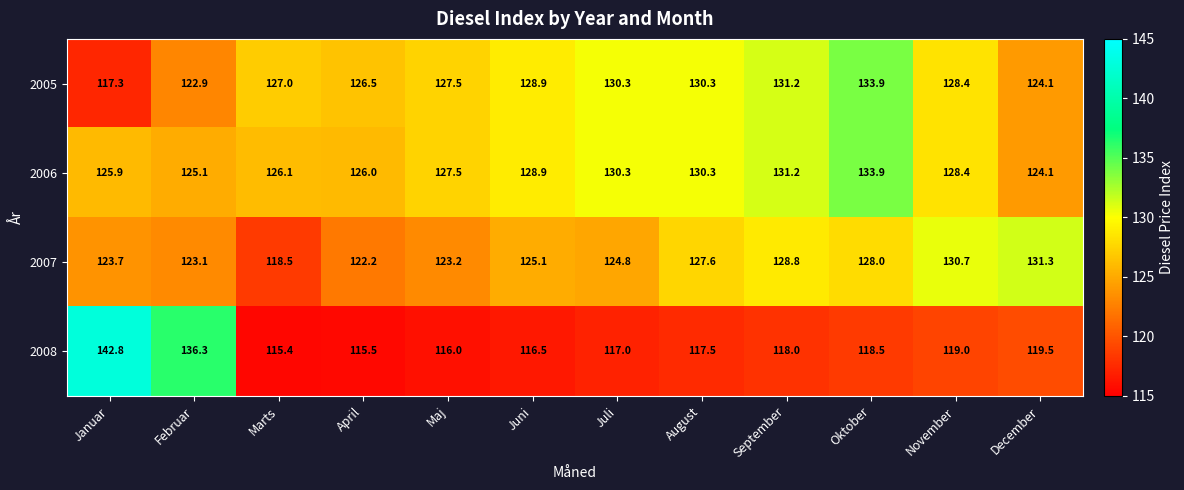

What is the maximum value shown in the chart?

142.8